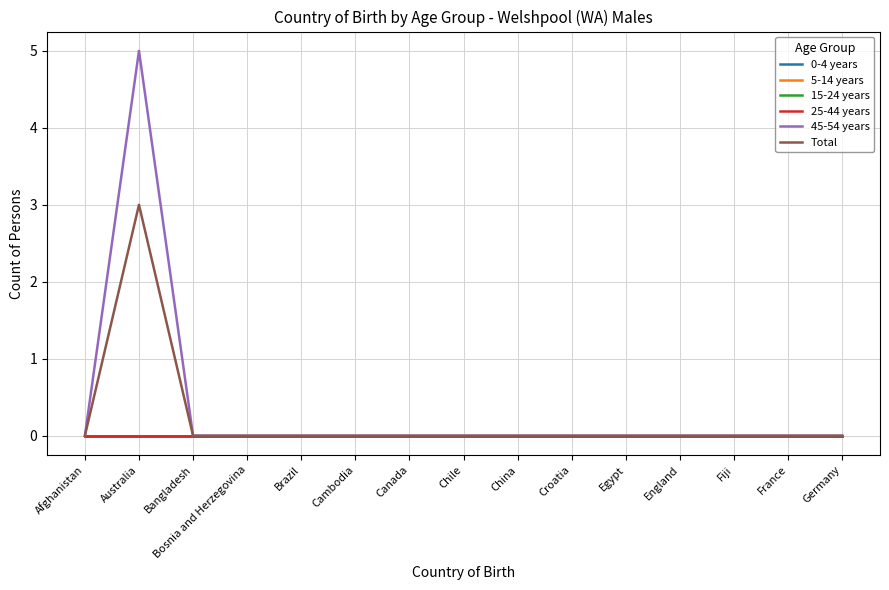

What position from the right is Chile?

8